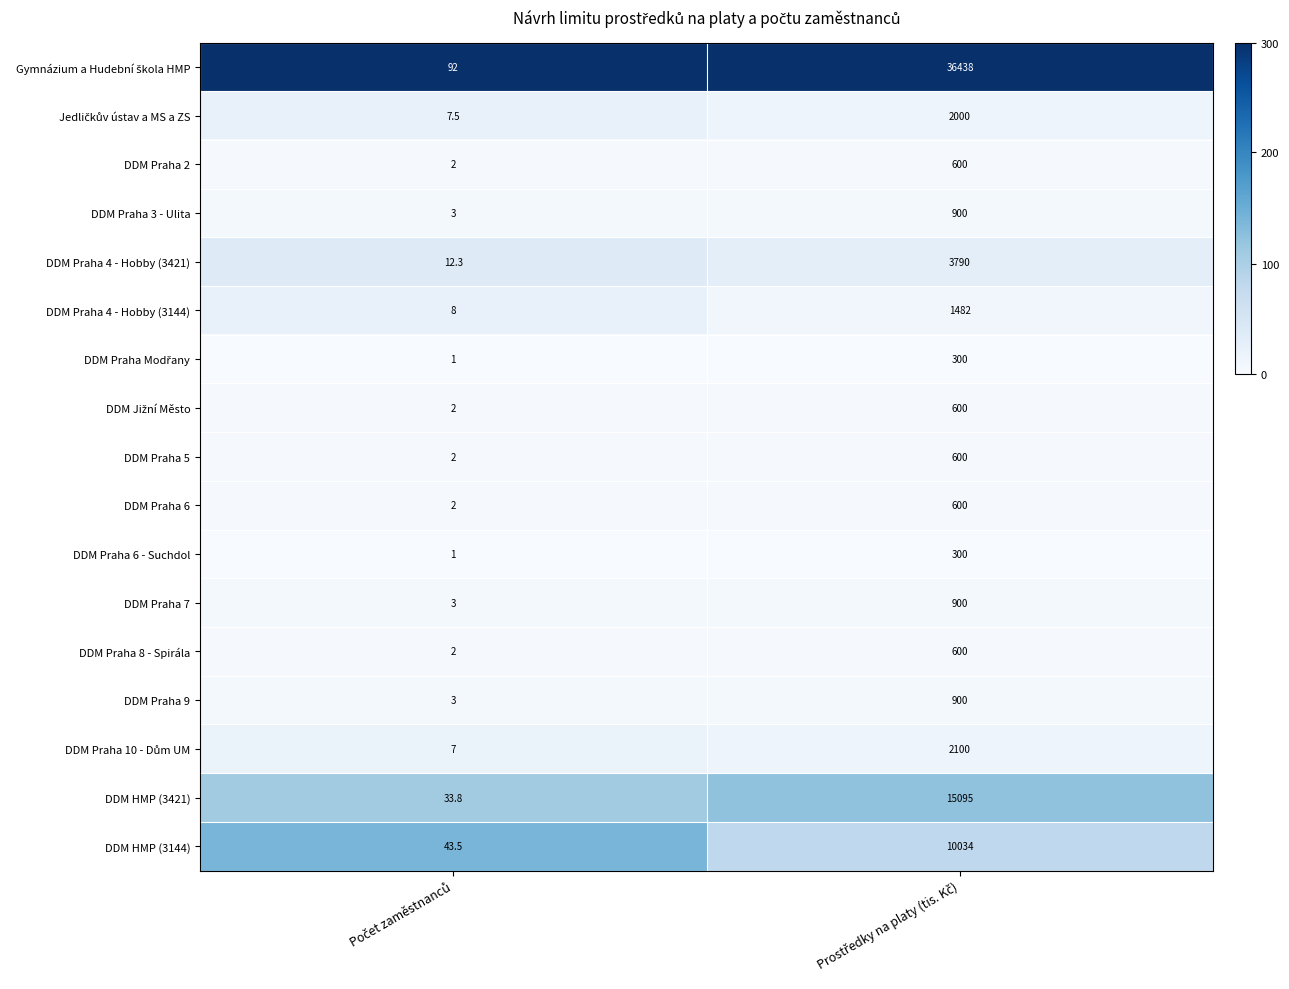

What is the minimum value shown in the chart?

1.0